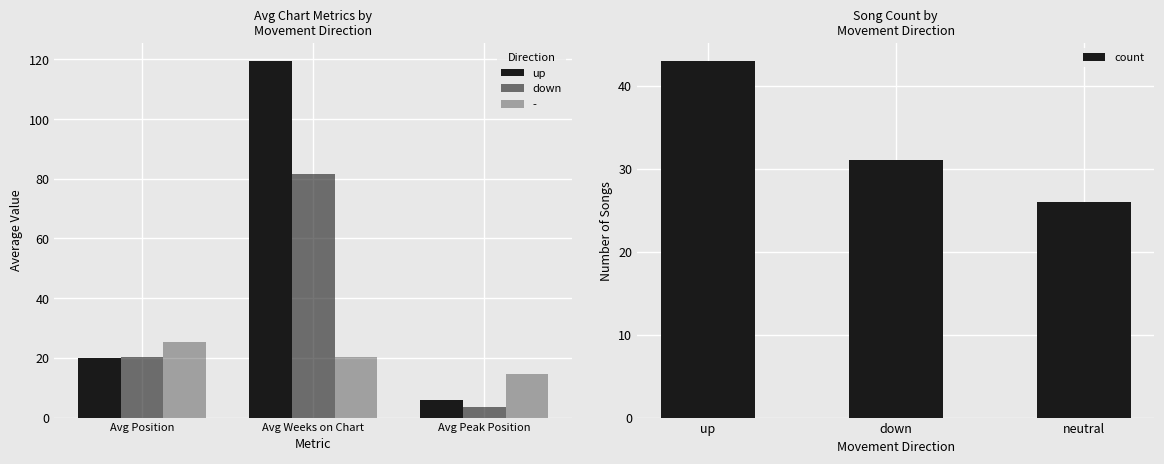

What is the sum of all up values?

145.5